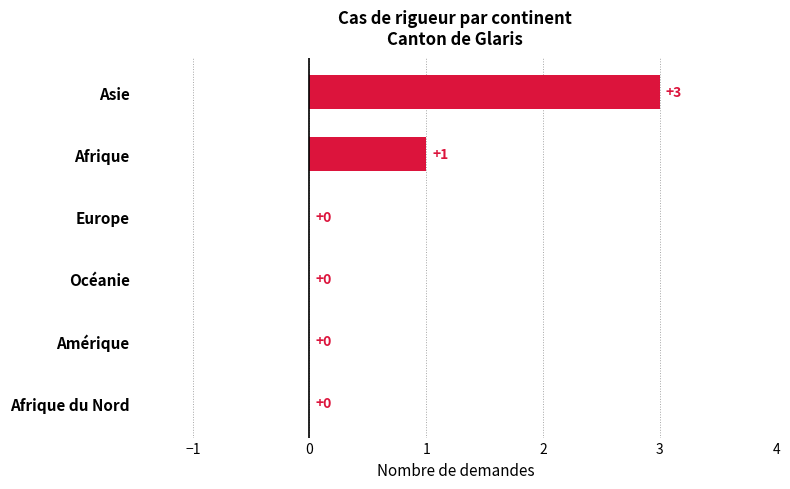

Where is the data nearest to the value 1?

Afrique